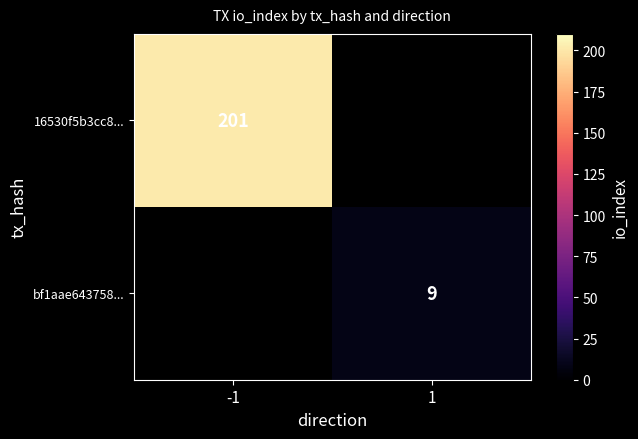

Is it true that 16530f5b3cc8... equals 201 at -1?

True